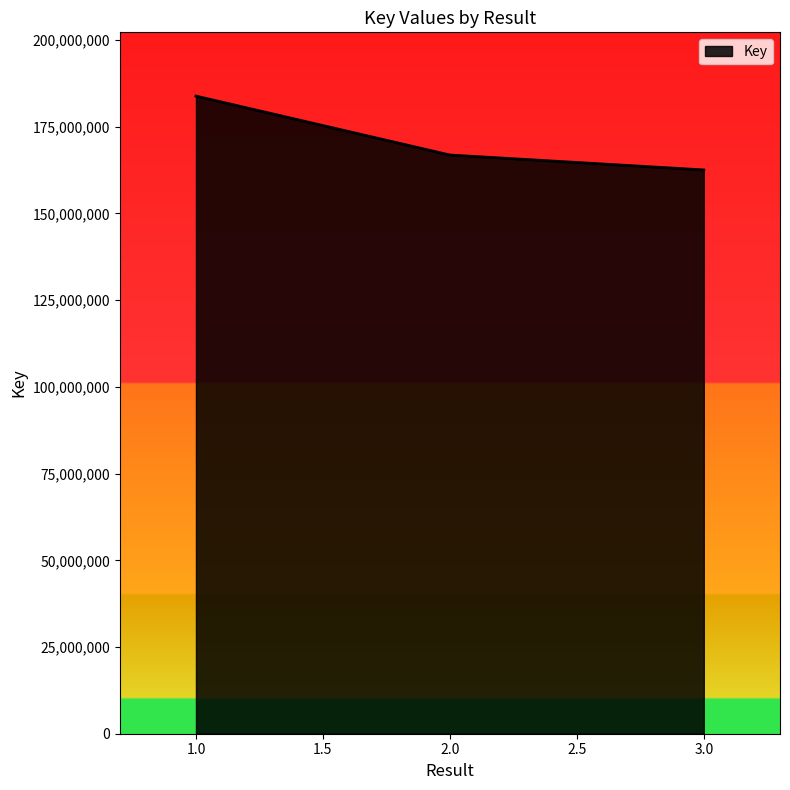

Which has a higher value, 3.0 or 2.0?

2.0